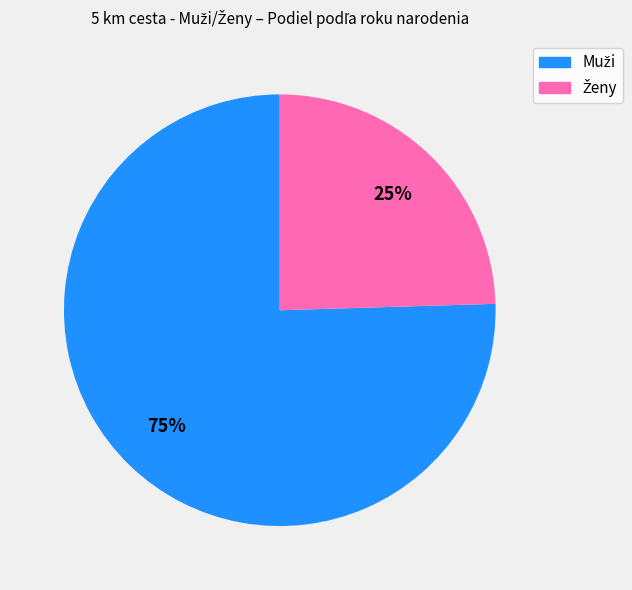

Does any single category account for the majority?

Yes